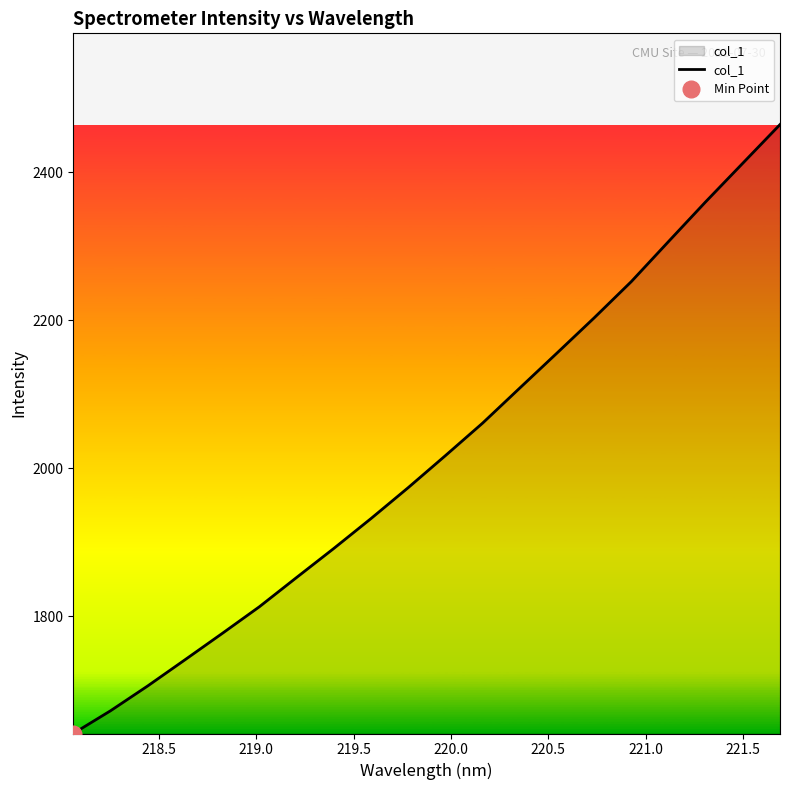

What is the minimum value for col_1?

1641.9